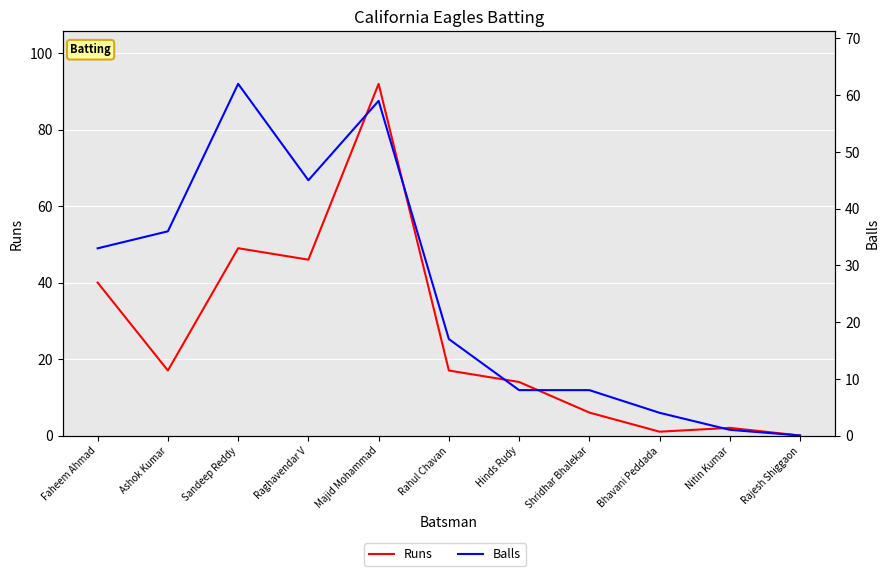

At how many categories does at least one series exceed 15?

6